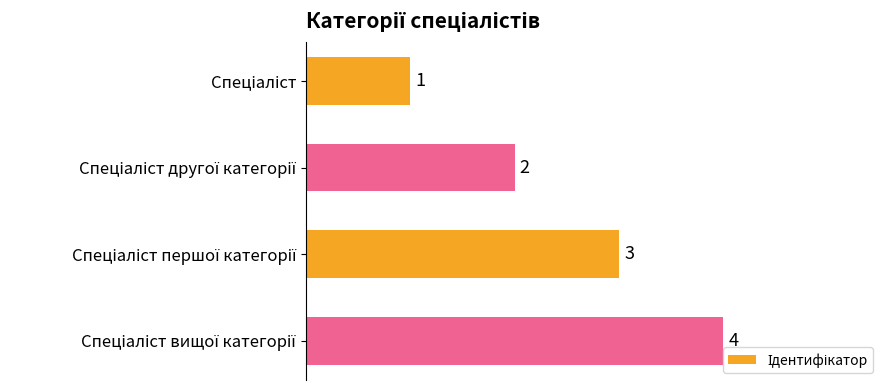

What is the sum of all values?

10